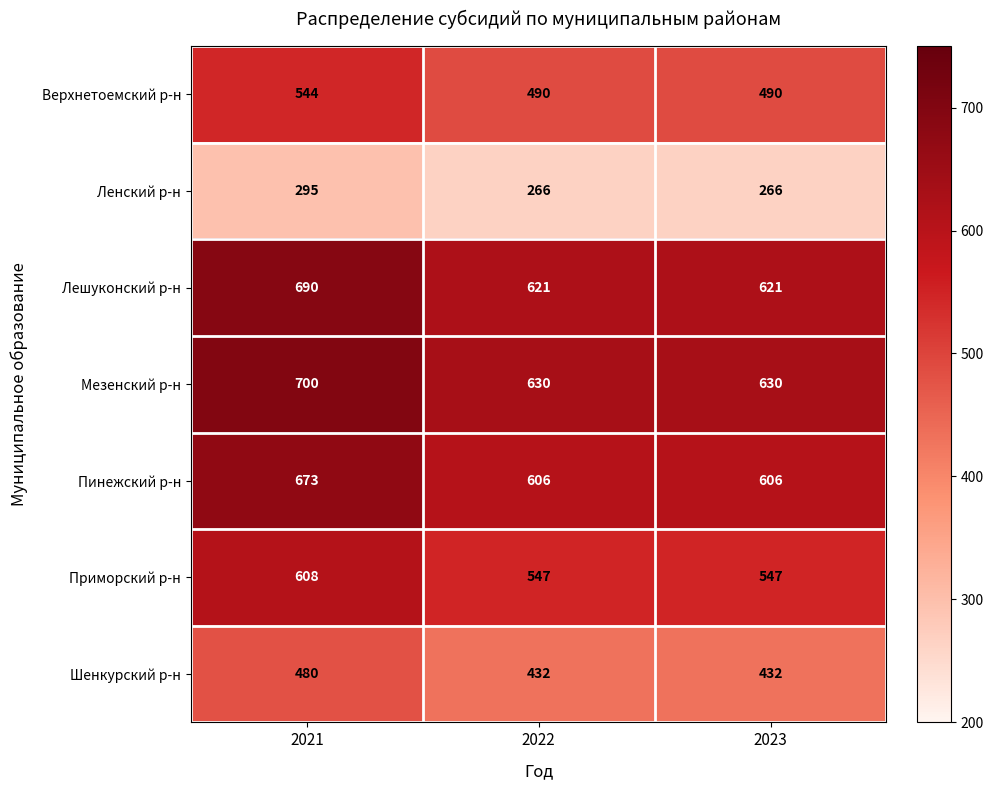

Which series has the widest spread of values?

Мезенский р-н